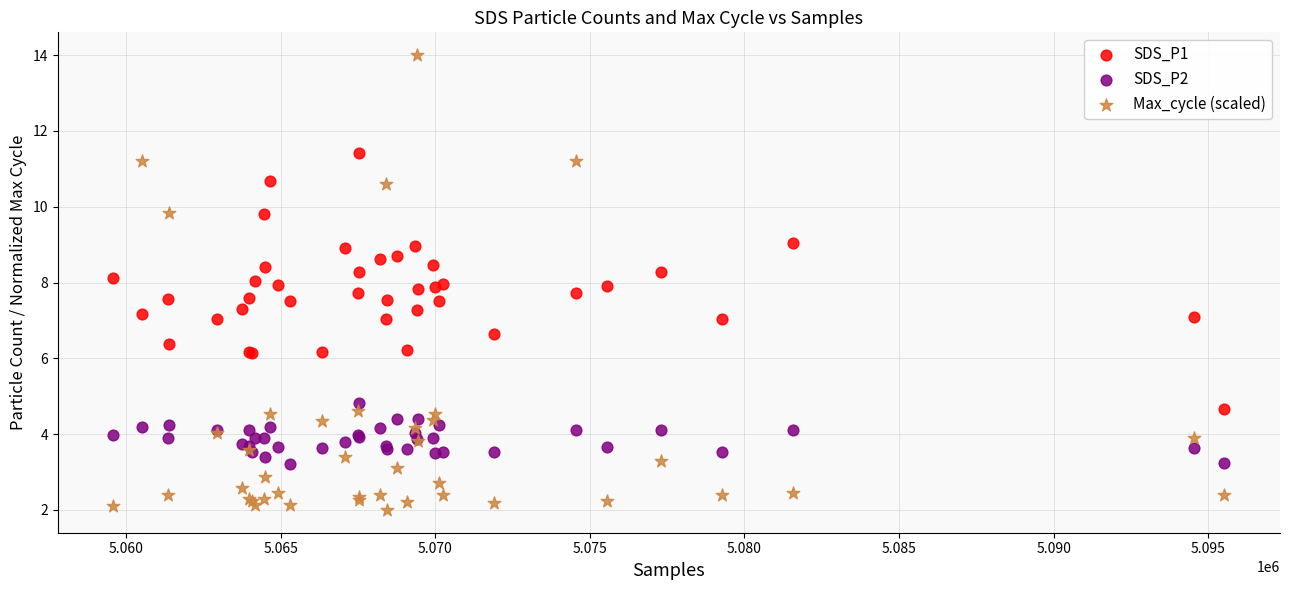

Which series reaches the minimum Y coordinate?

Max_cycle (scaled)